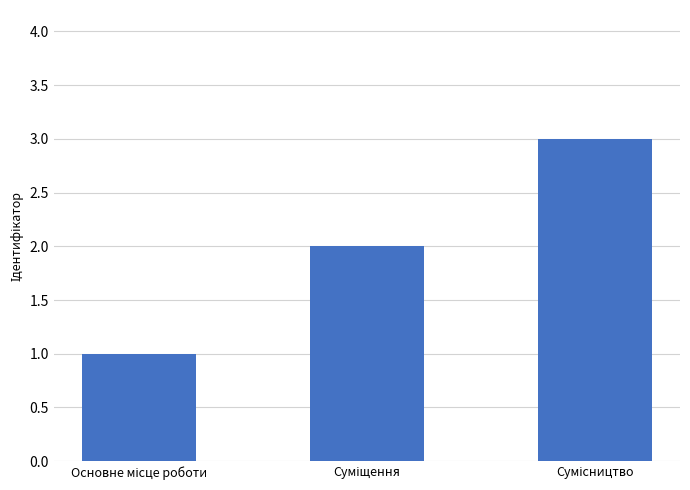

Reading right to left, list all the values displayed in this chart.

3	2	1